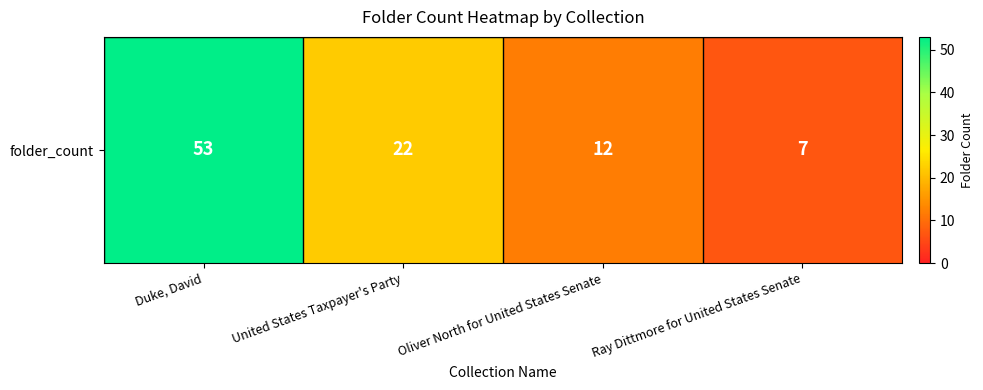

True or false: the data shows 53 at Duke, David.

True